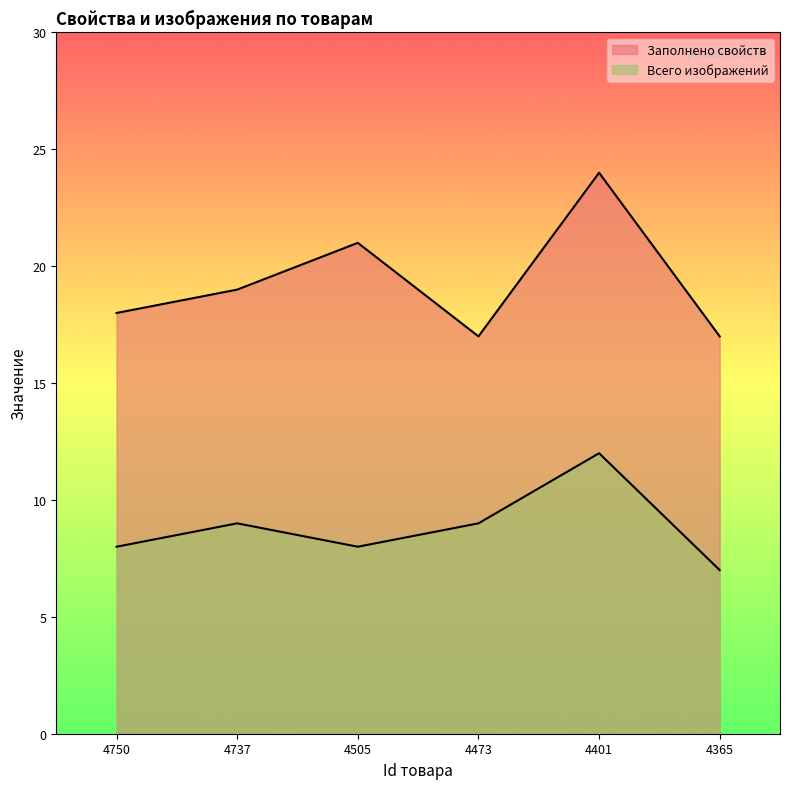

What is the sum of all Всего изображений values?

53